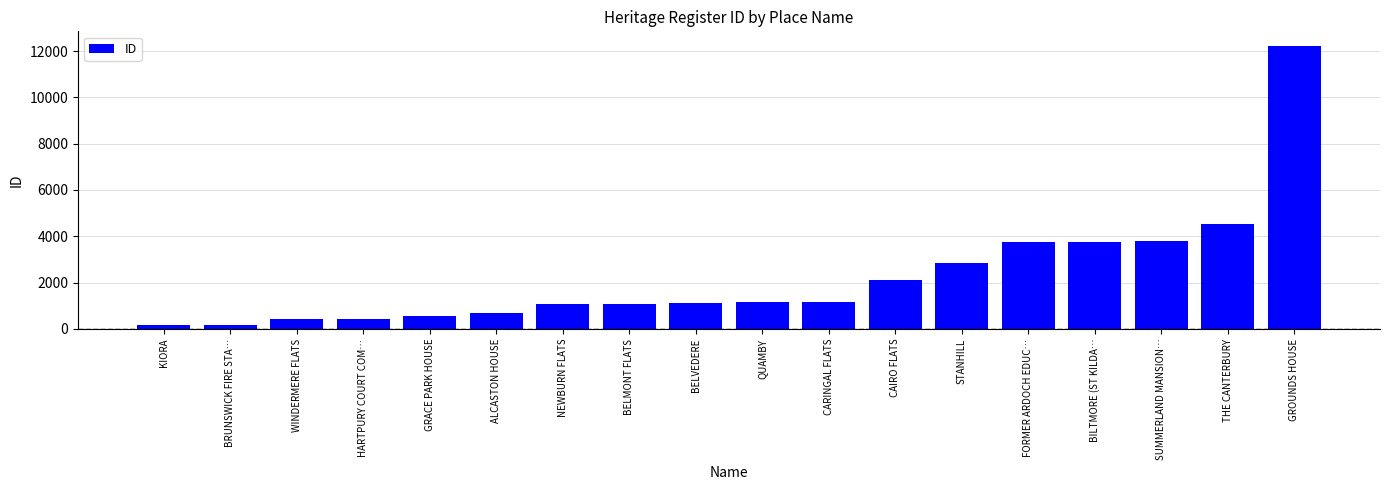

What is the value of the 8th bar from the left?

1092